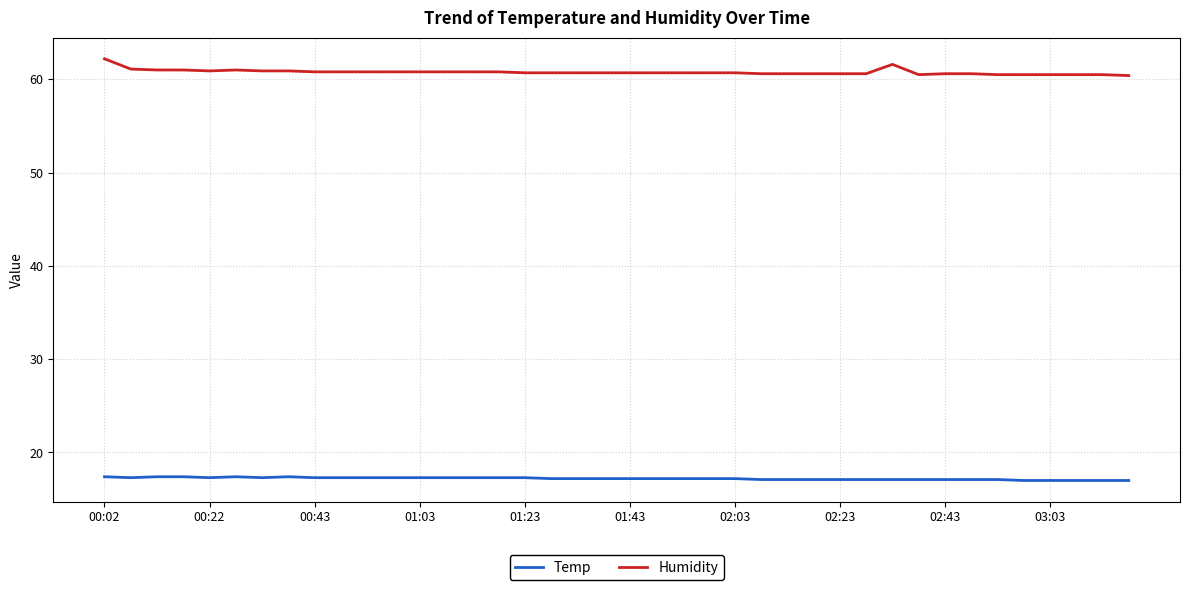

True or false: Humidity and Temp intersect in this chart.

False